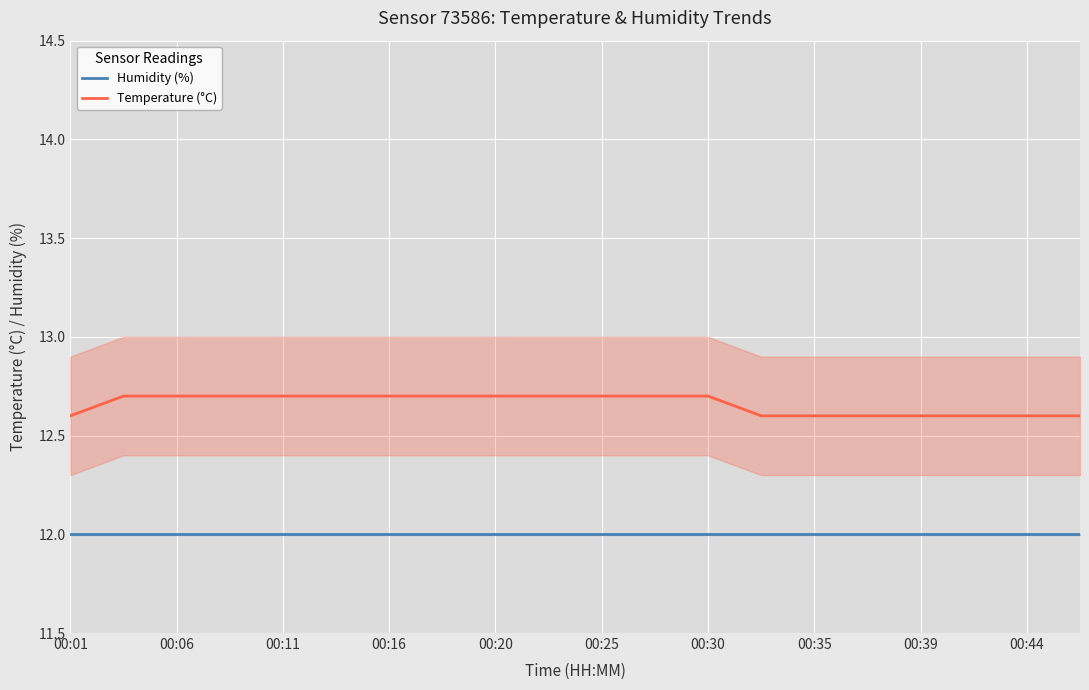

True or false: Humidity (%) and Temperature (°C) cross at least once.

False